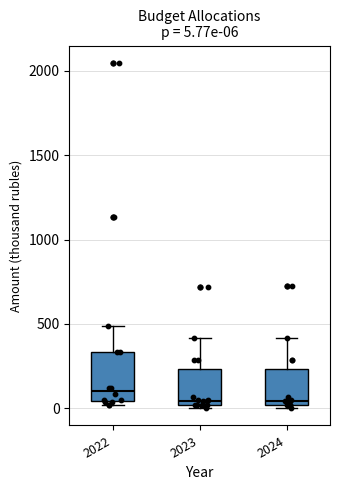

Comparing the boxes themselves (not the whiskers), which one is the tallest?

2022